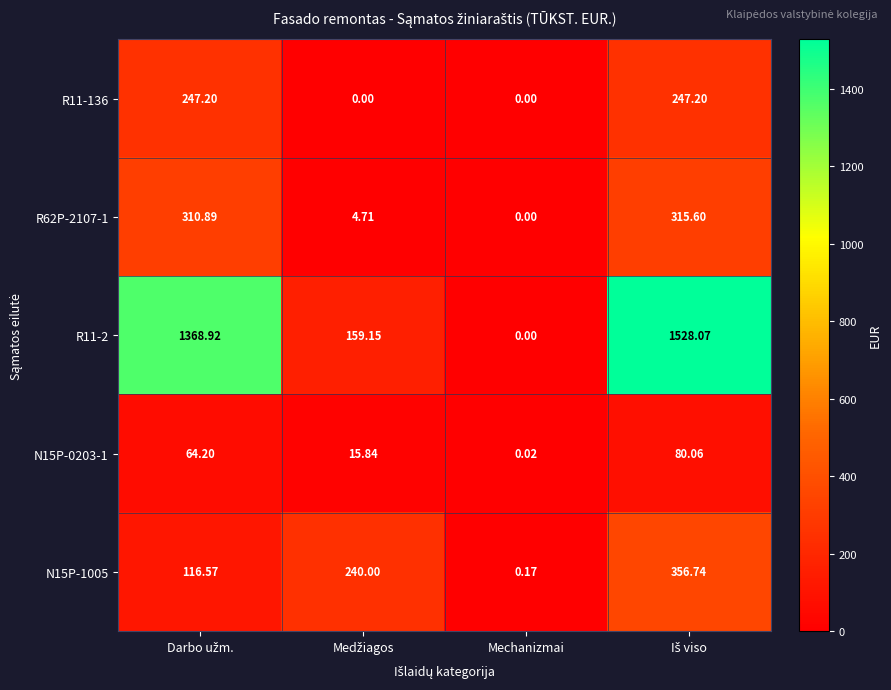

How many values in the R11-2 series exceed 1368?

2